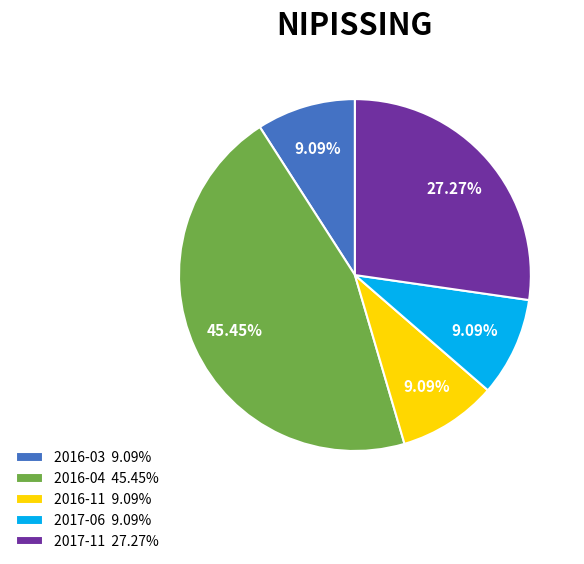

To the nearest percent, what is the difference between the largest and smallest slice percentages?

36%